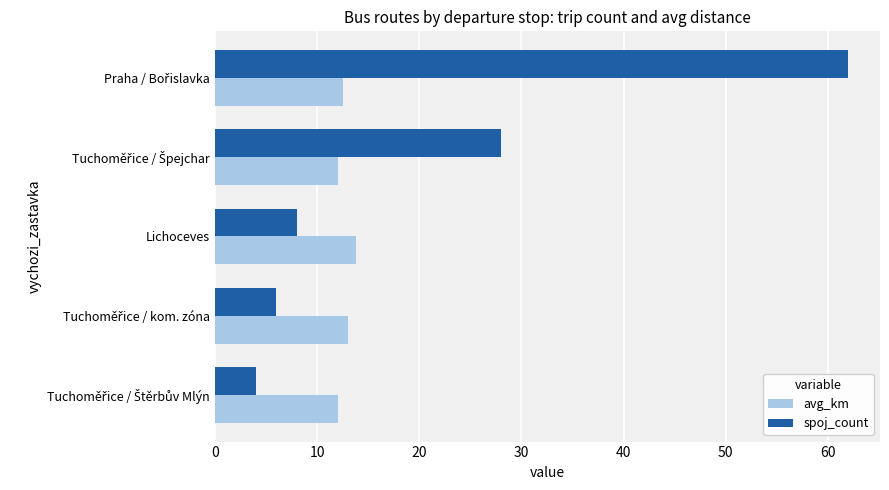

What is the difference between the maximum and minimum values in the avg_km series?

1.8